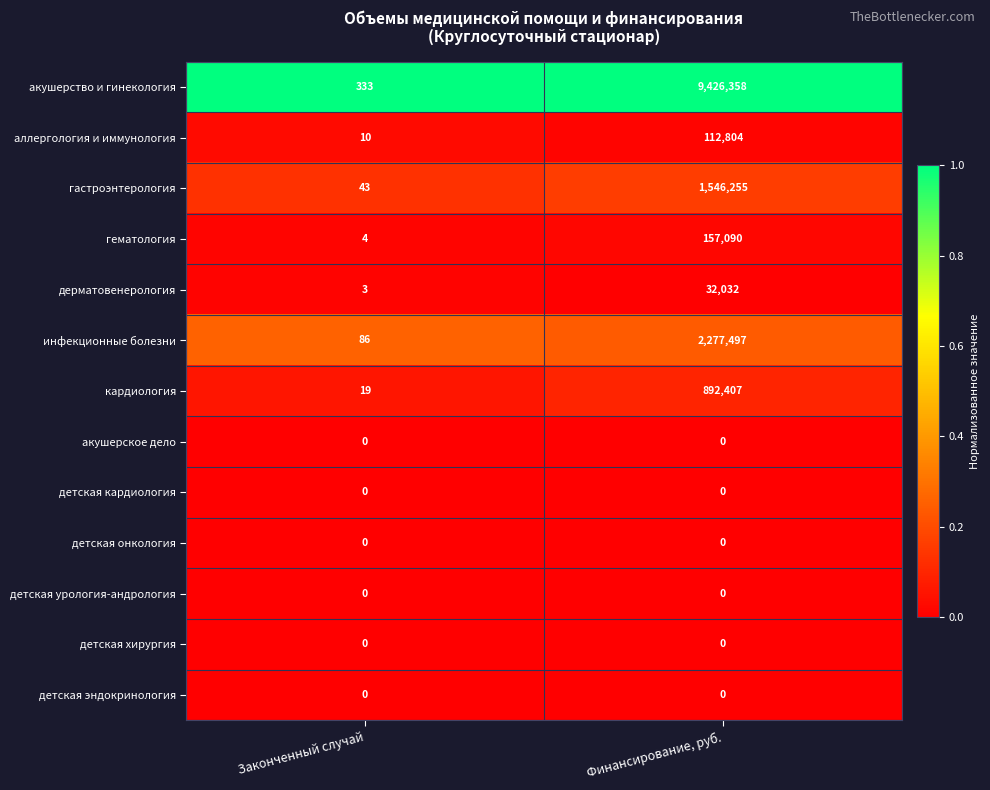

Is it true that детская онкология equals 0 at Финансирование, руб.?

True